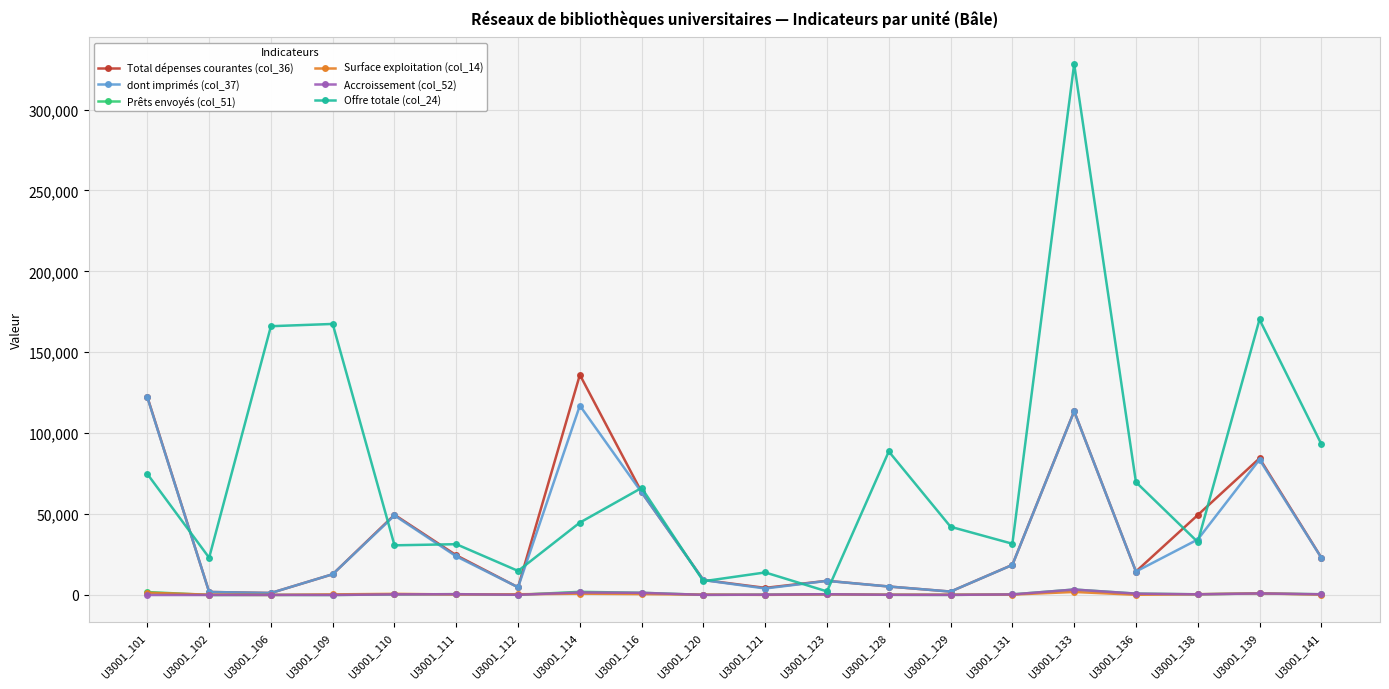

Read the Accroissement (col_52) value at U3001_121.

198